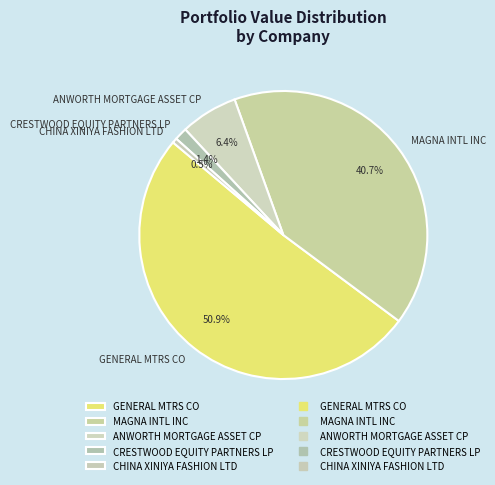

Rank the categories by value from highest to lowest.

GENERAL MTRS CO, MAGNA INTL INC, ANWORTH MORTGAGE ASSET CP, CRESTWOOD EQUITY PARTNERS LP, CHINA XINIYA FASHION LTD